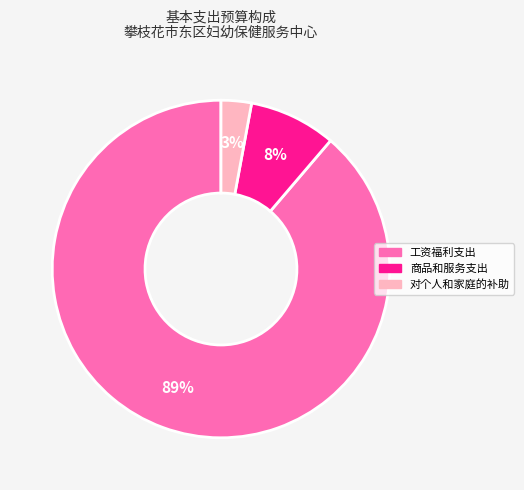

To the nearest percent, what is the combined percentage of 商品和服务支出 and 工资福利支出?

97%